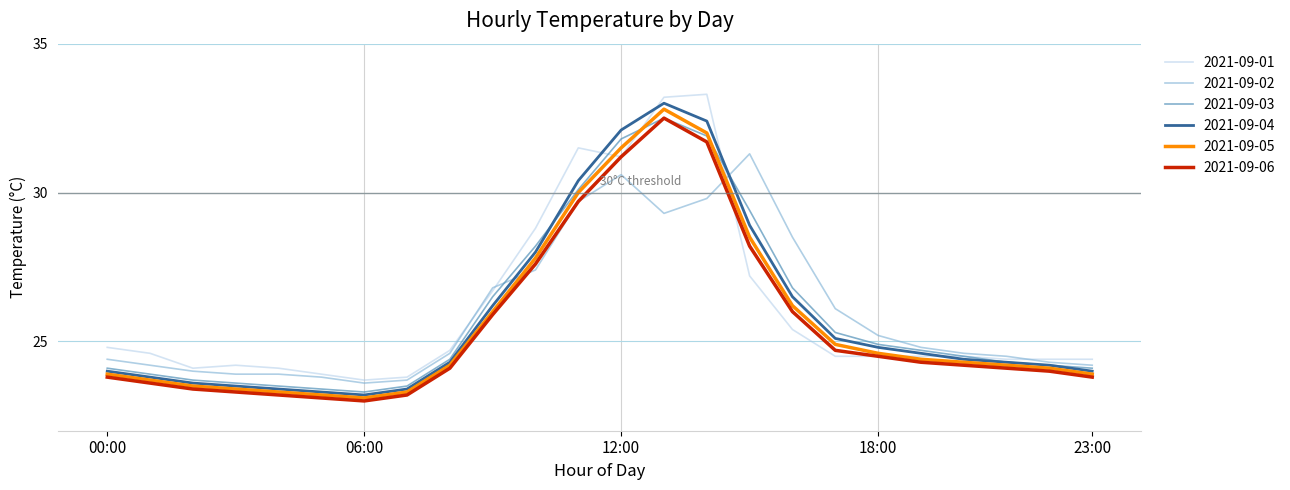

Does the chart display data point markers on the line(s)?

No